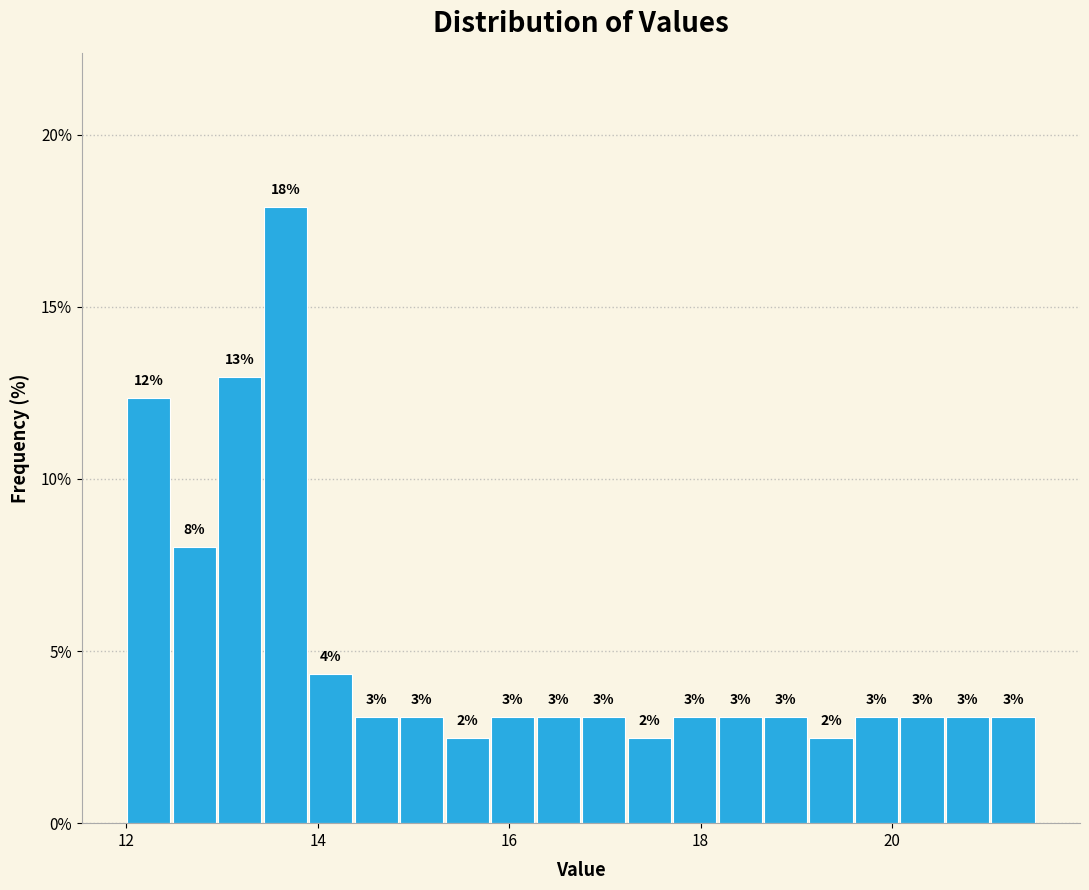

Read against the x-axis, roughly where is the centre of the tallest bar?

13.6